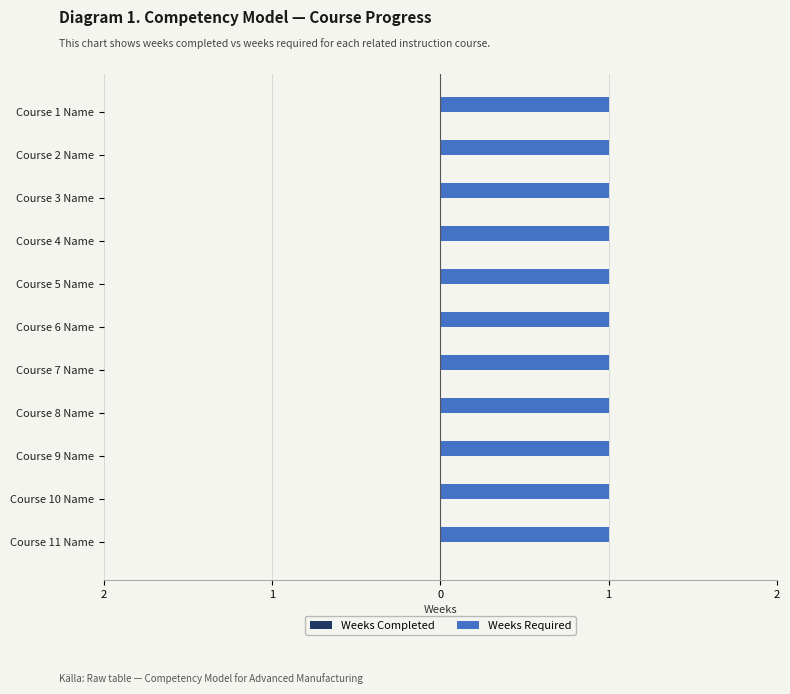

What position from the left is Course 10 Name?

10